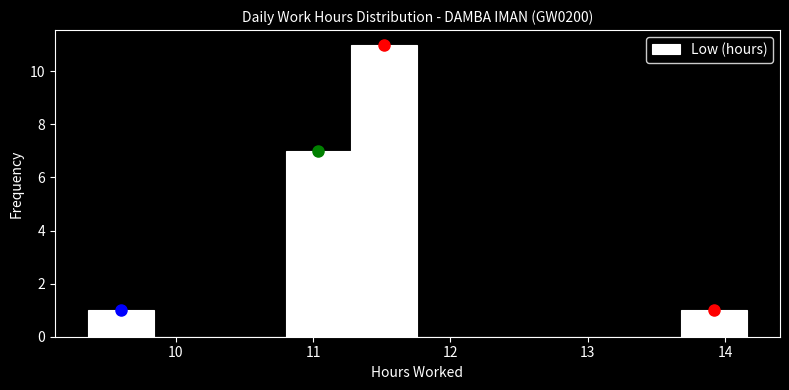

How tall is the bar that spans 11.28 to 11.76 on the x-axis? Neither the bar edges nor the heights are printed on the chart, so give them approximately, as read against the axes.

11